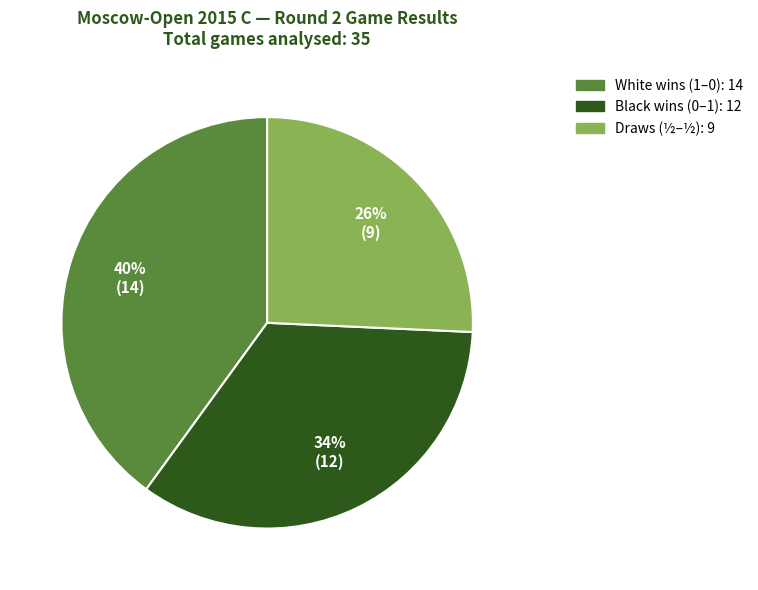

To the nearest percent, what is the average slice percentage?

33%